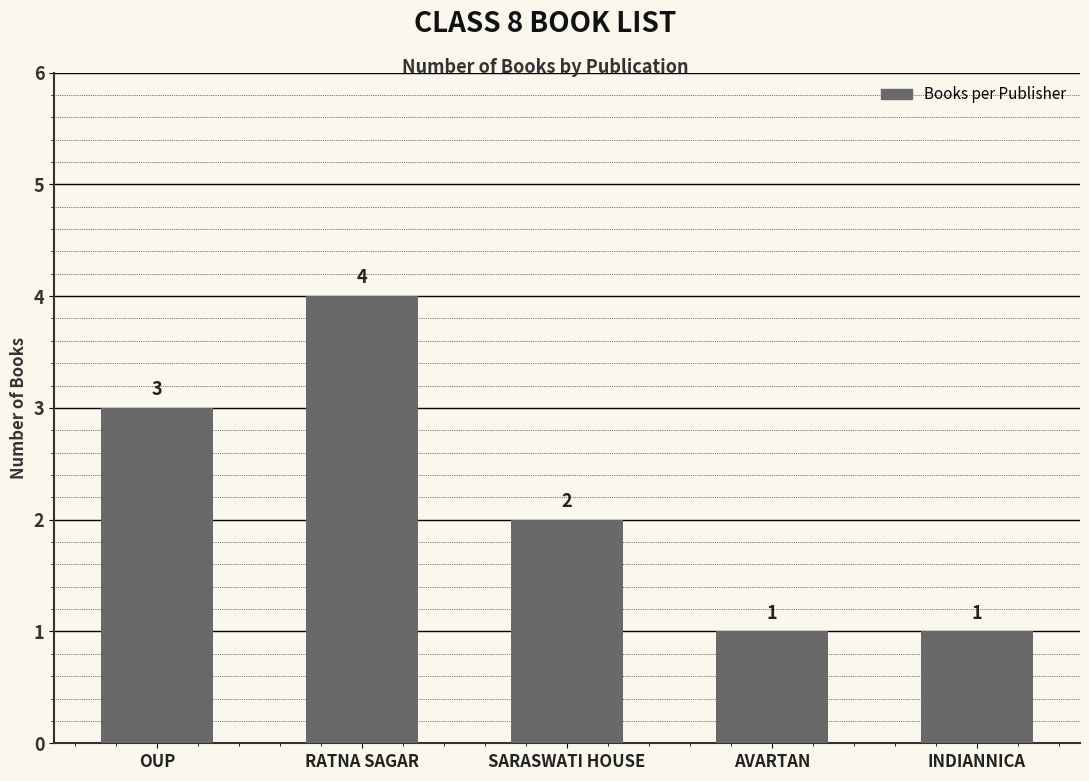

What is the ratio of the value at AVARTAN to the value at SARASWATI HOUSE?

0.5